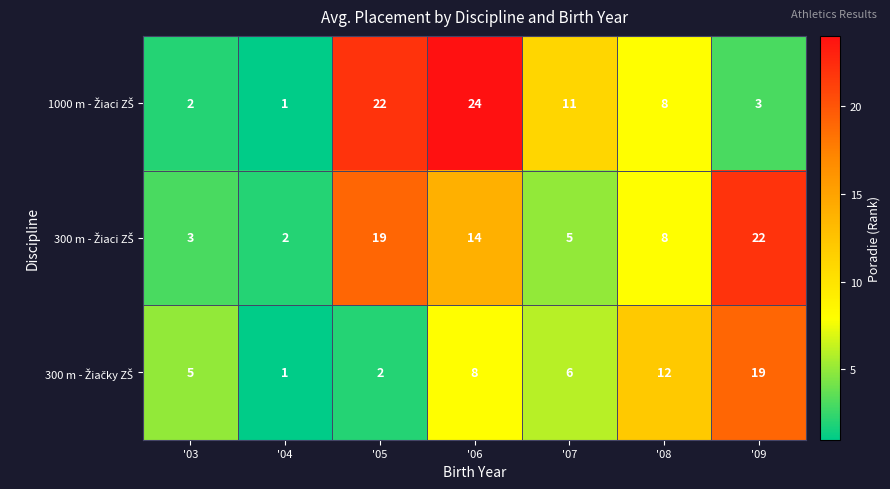

Which category has the highest value across all series?

'06